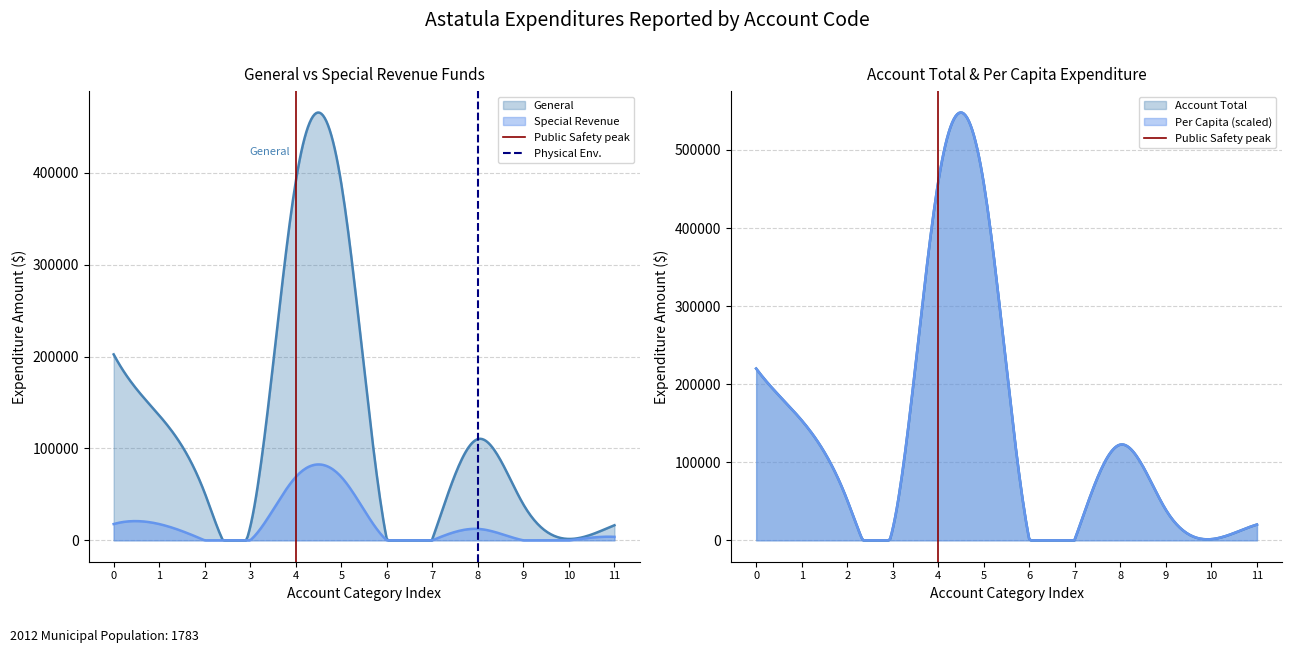

How many positive values does the Physical Env. series have?

1